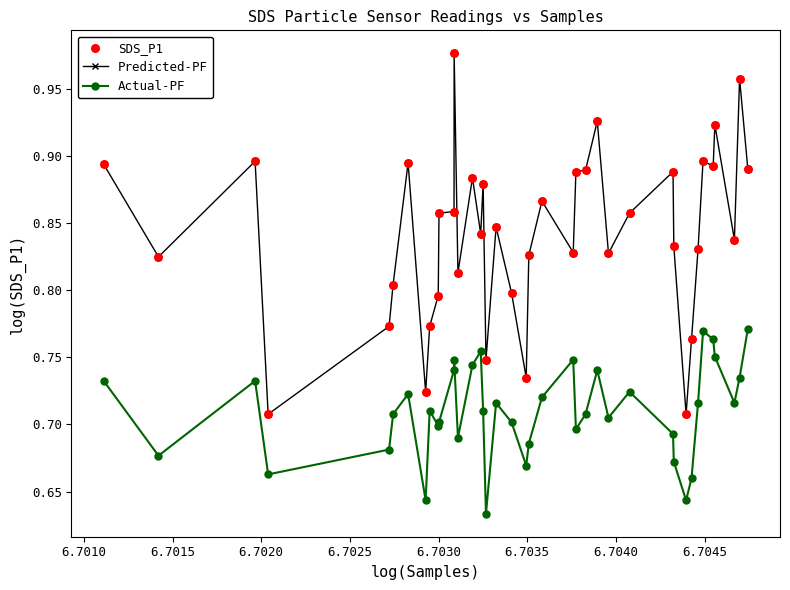

At how many categories does at least one series exceed 0?

40